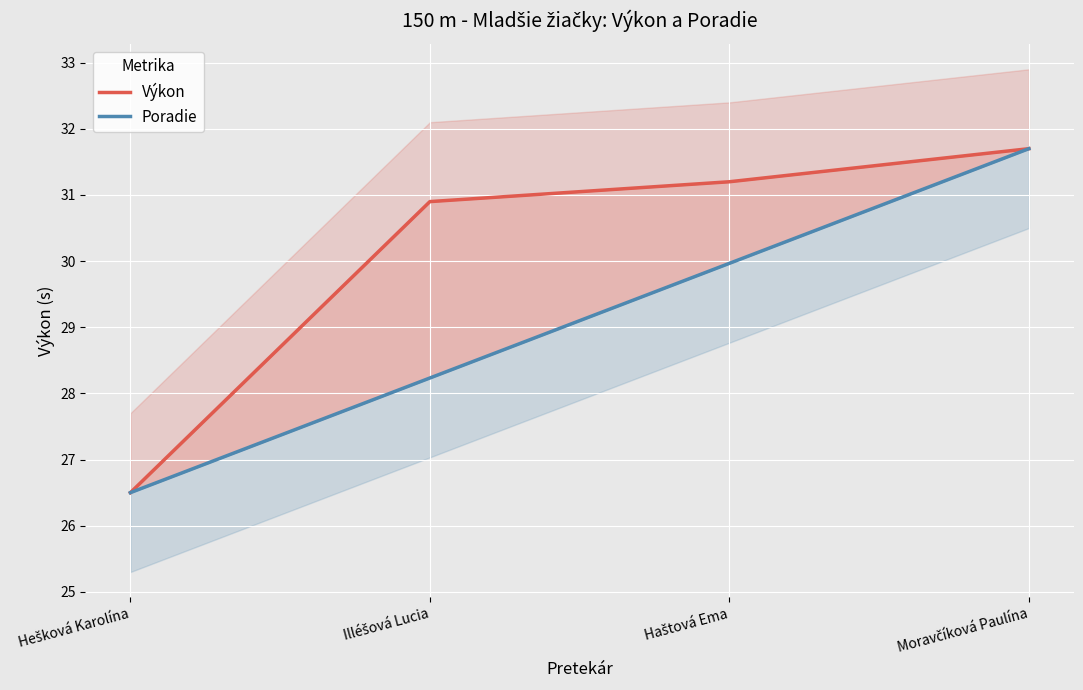

At how many categories does at least one series exceed 27?

3